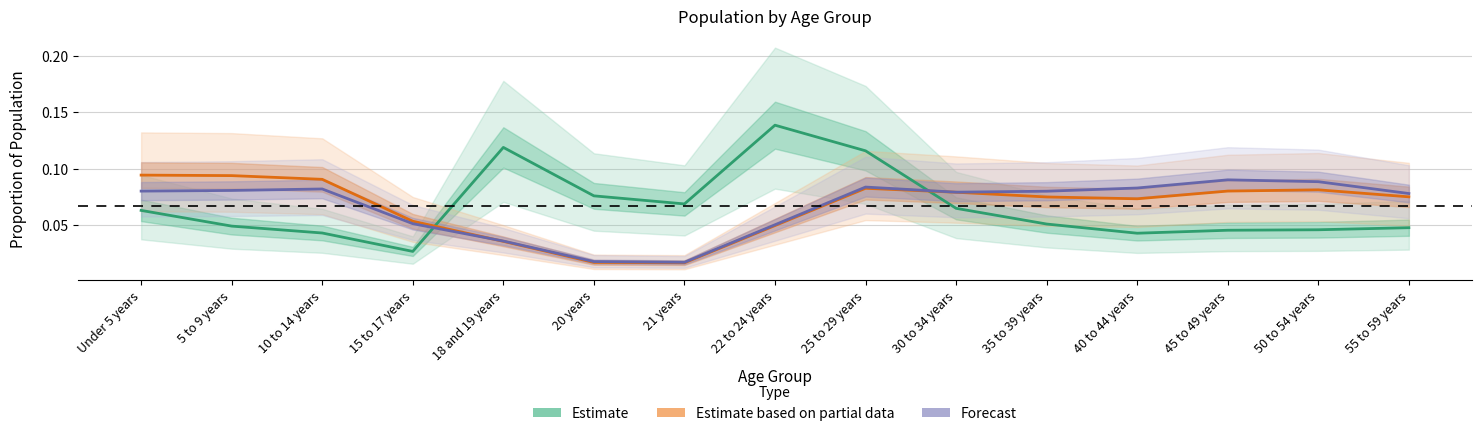

Which label corresponds to the largest value in the chart?

22 to 24 years